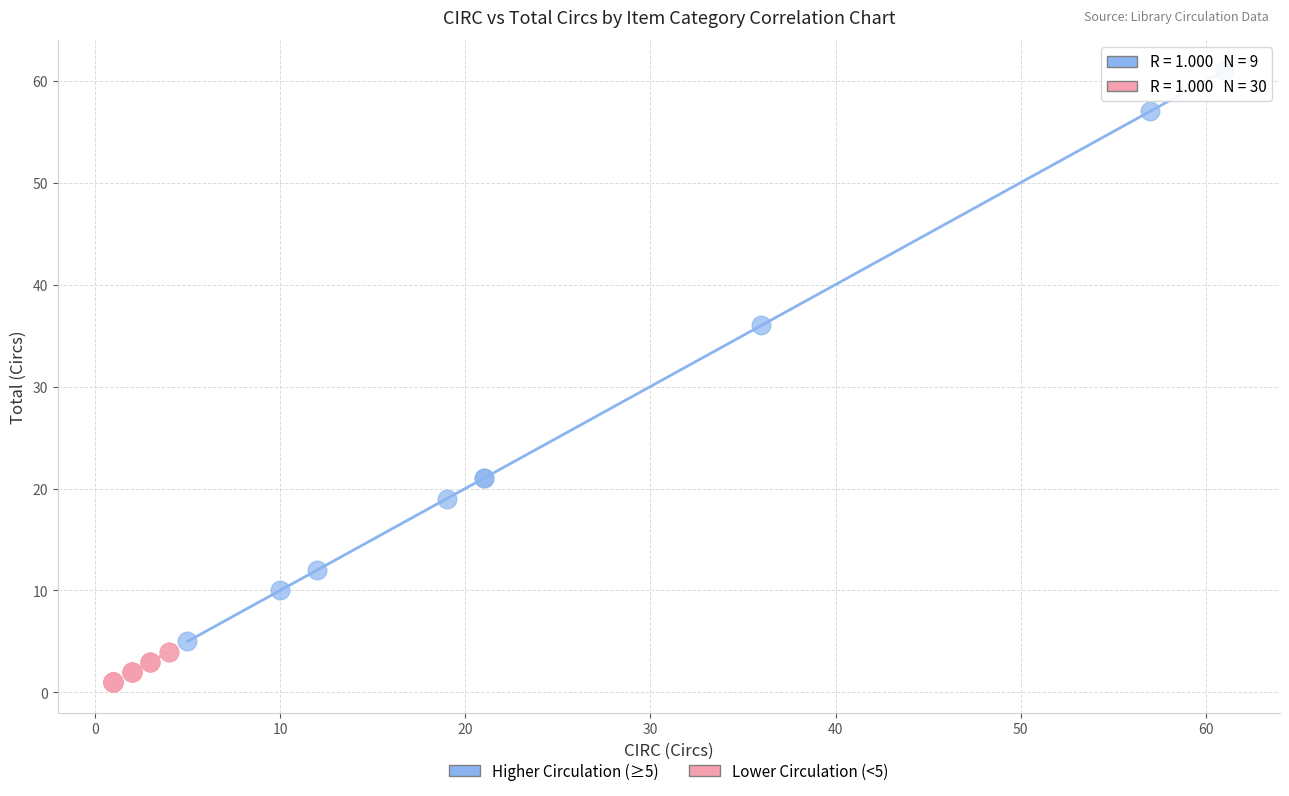

Which series contains the lowest Y value?

Lower Circulation (<5)